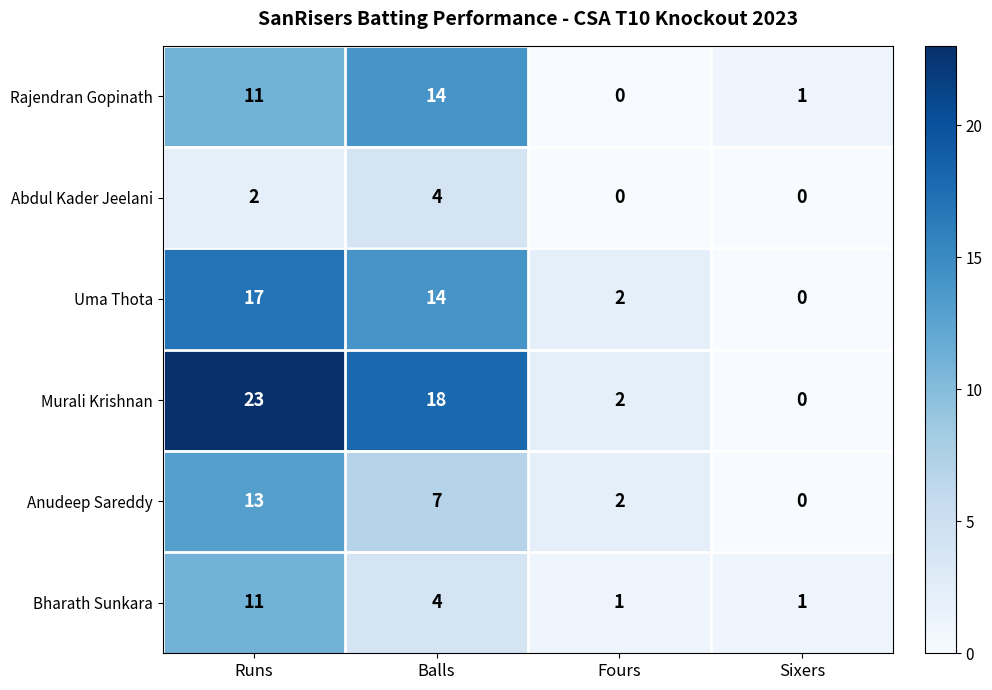

How many data points in Rajendran Gopinath are less than 11?

2